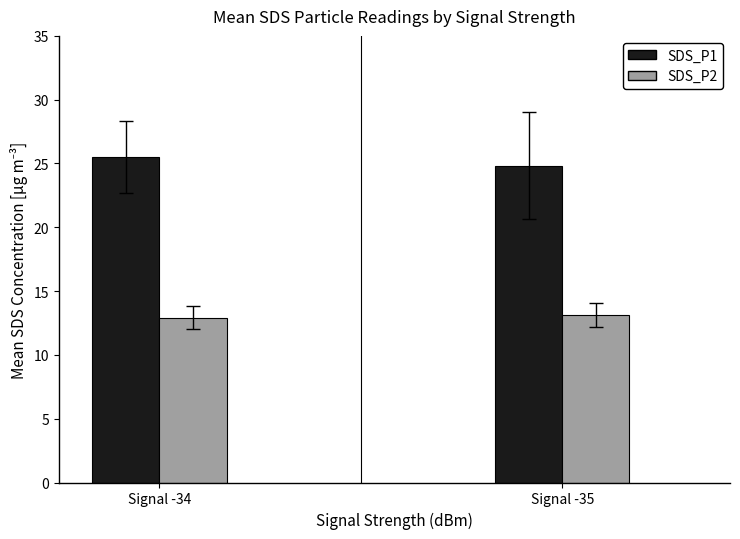

What are all the series names shown in the legend?

SDS_P1, SDS_P2